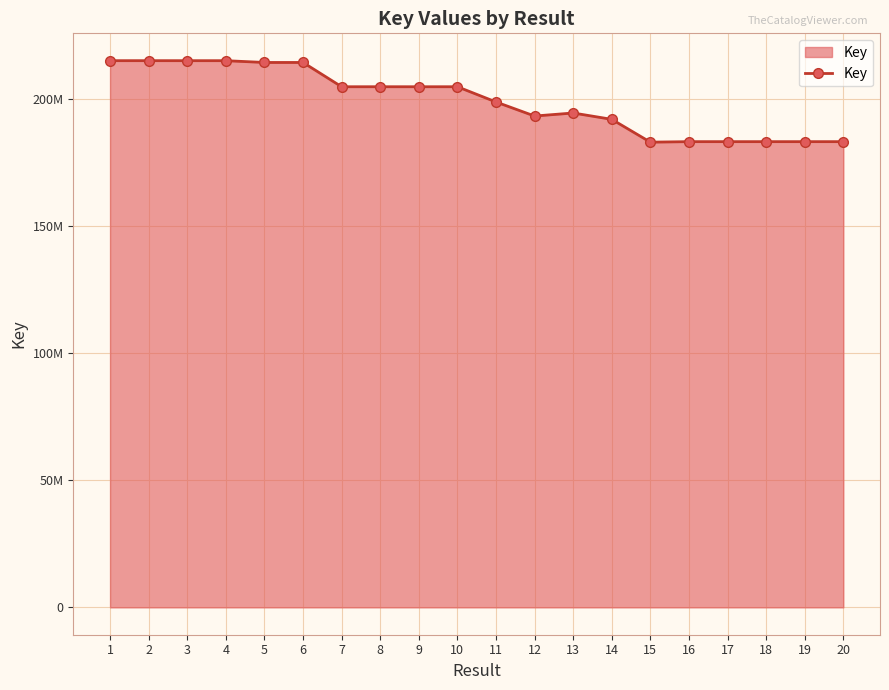

The chart shows a value of 183118463 at 15. True or false?

True